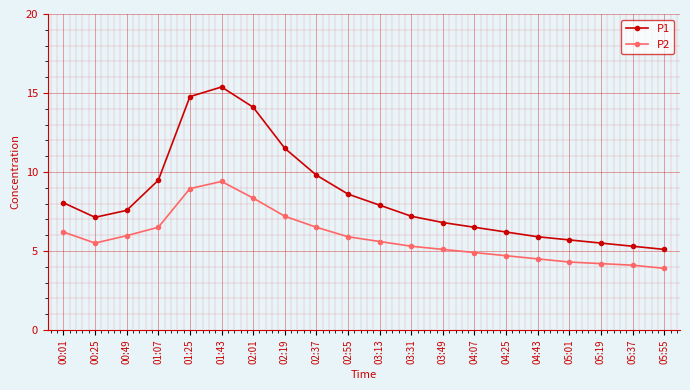

Does the chart display data point markers on the line(s)?

Yes